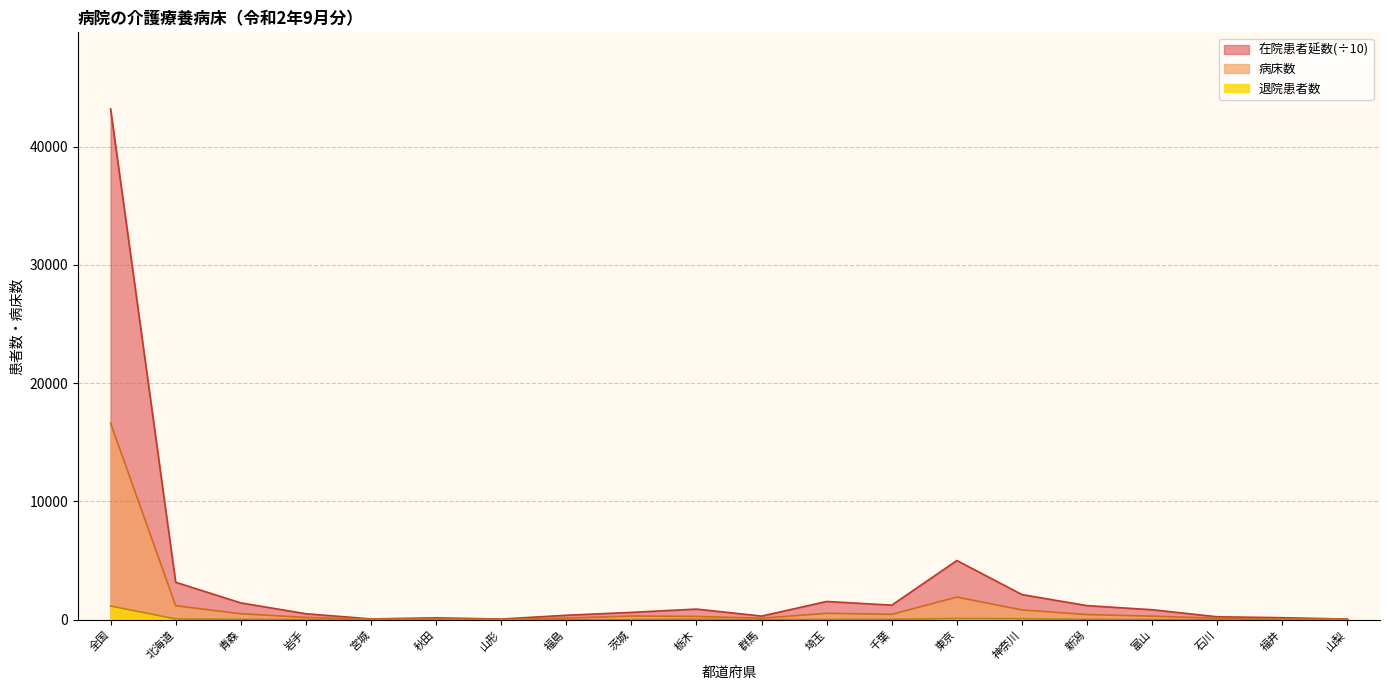

What is the total value across all series at 千葉?

1721.1